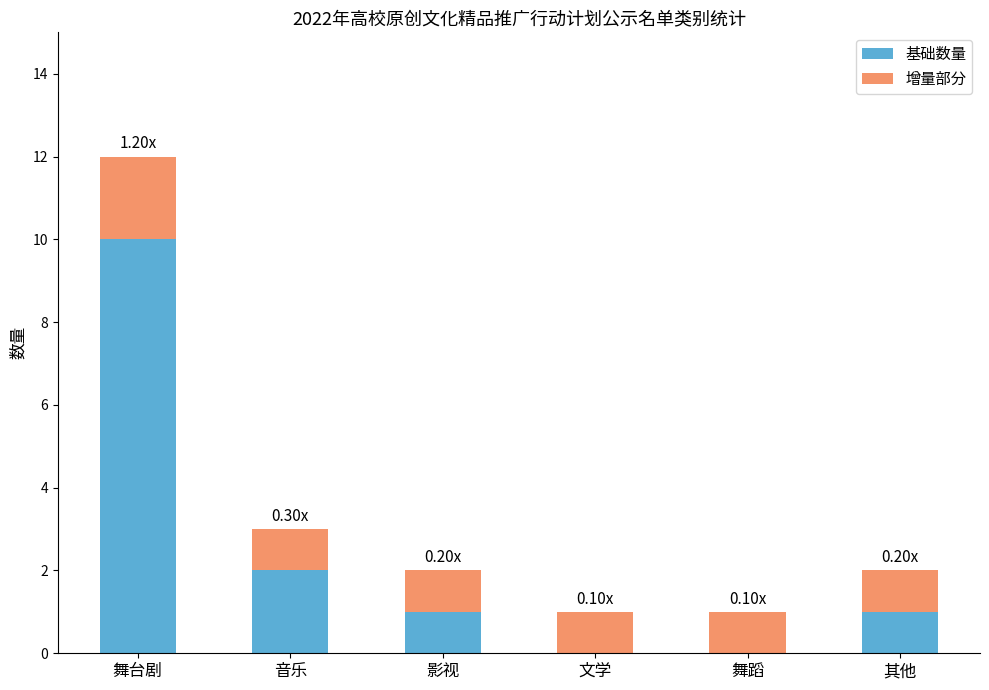

The value of 基础数量 at 影视 is 1. True or false?

True